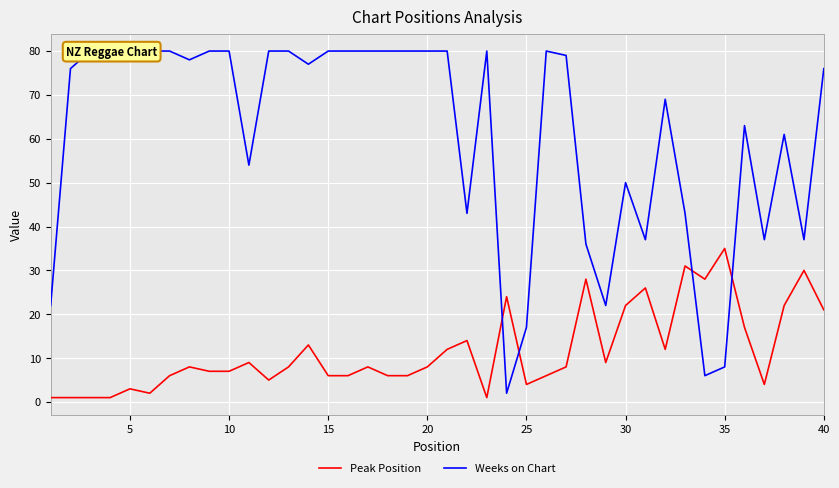

The Peak Position series shows 22 at 30. True or false?

True